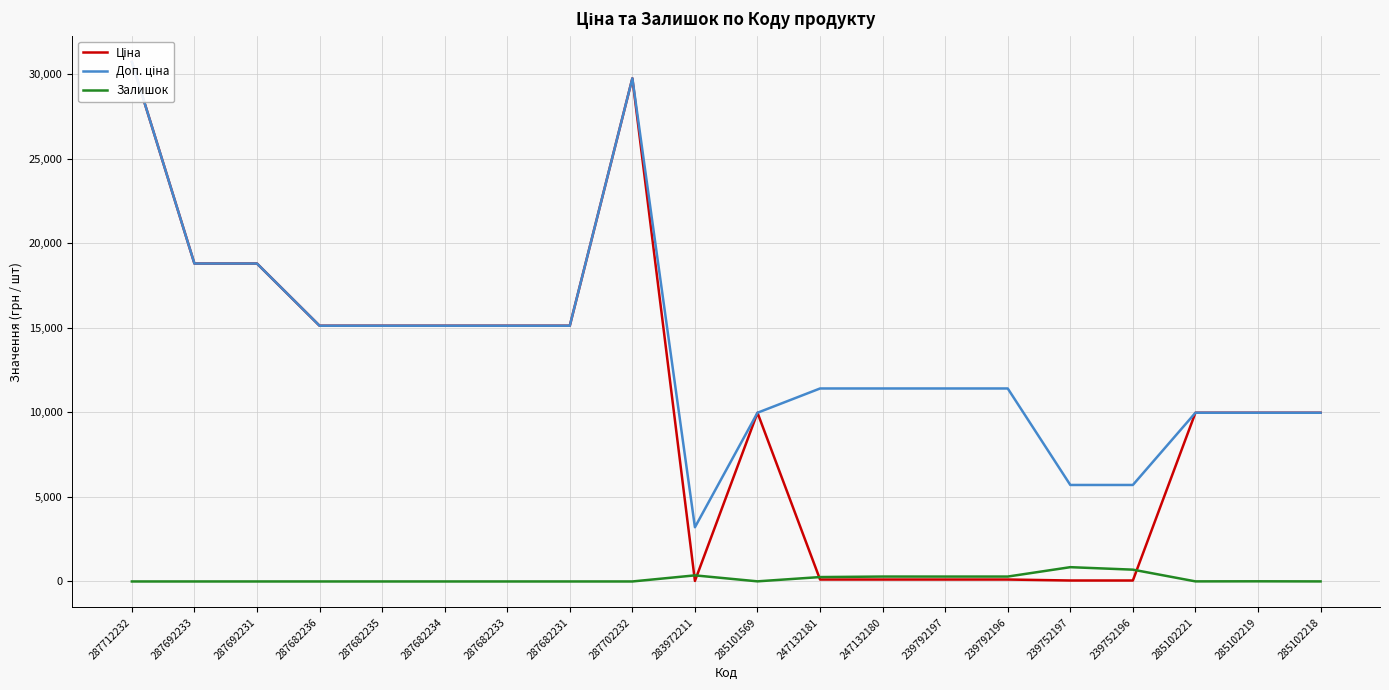

What is the total value across all series at 287692233?

37593.6